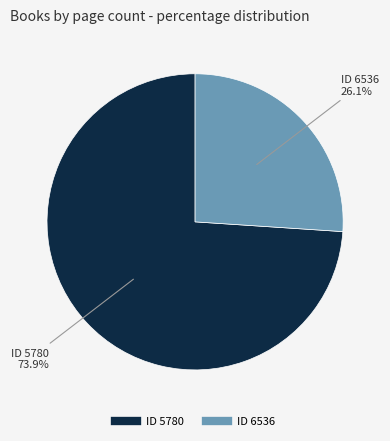

Is there a majority slice in this chart?

Yes